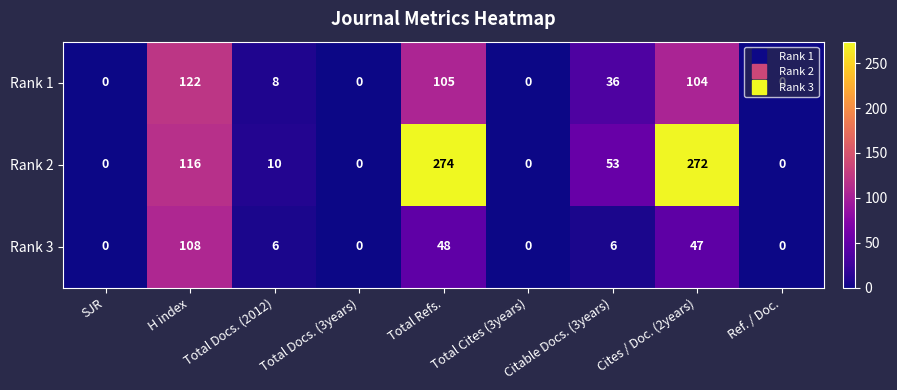

At which label does Rank 1 reach its peak?

H index